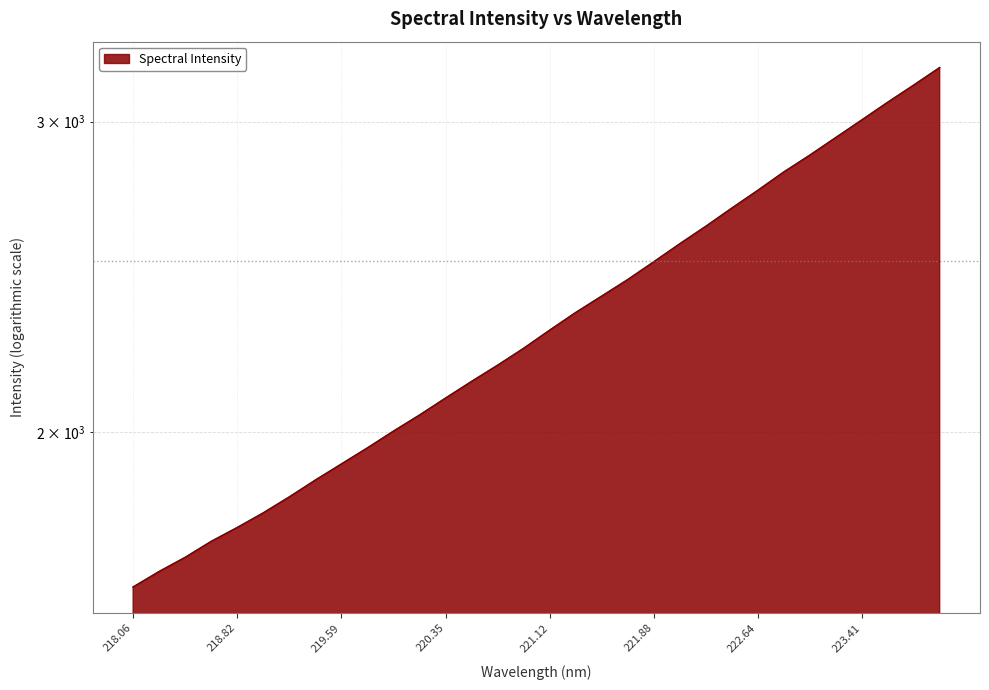

How many data points are less than 2283?

16